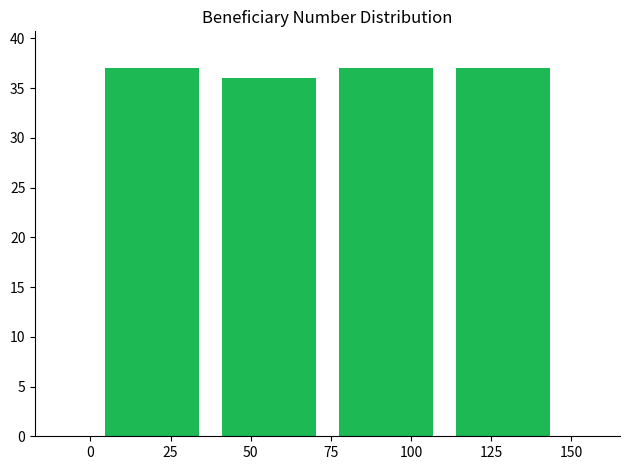

Reading left to right, transcribe this chart: for each bar, give the range it covers on the x-axis and its height. Neither the bar edges nor the heights are printed on the chart, so give them approximately, as read against the axes.

1.0 to 37.5: 37
37.5 to 74.0: 36
74.0 to 110.5: 37
110.5 to 147.0: 37